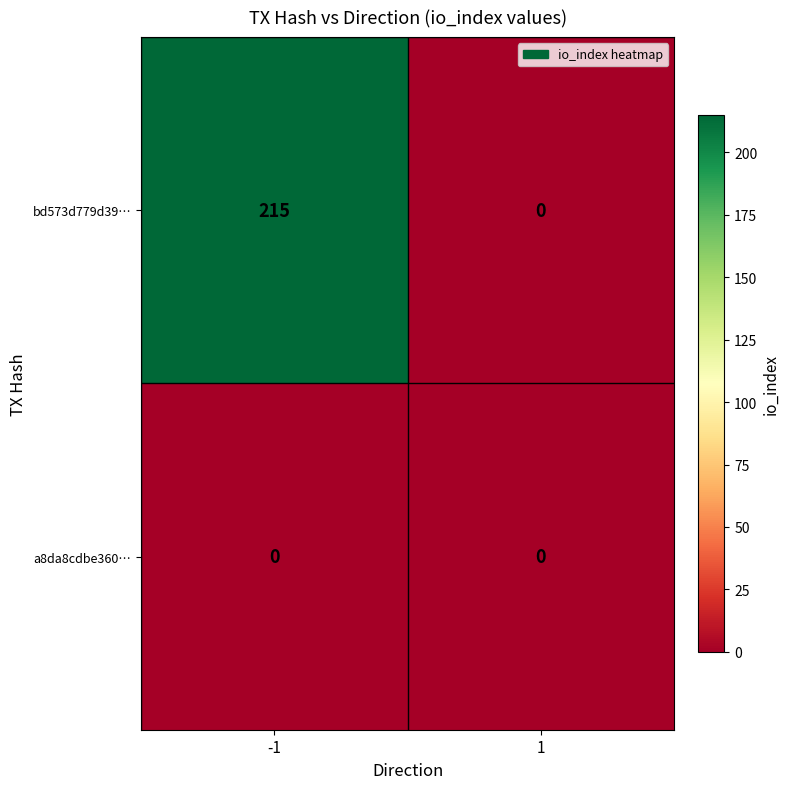

List the series in order of their peak value, lowest first.

a8da8cdbe360…, bd573d779d39…